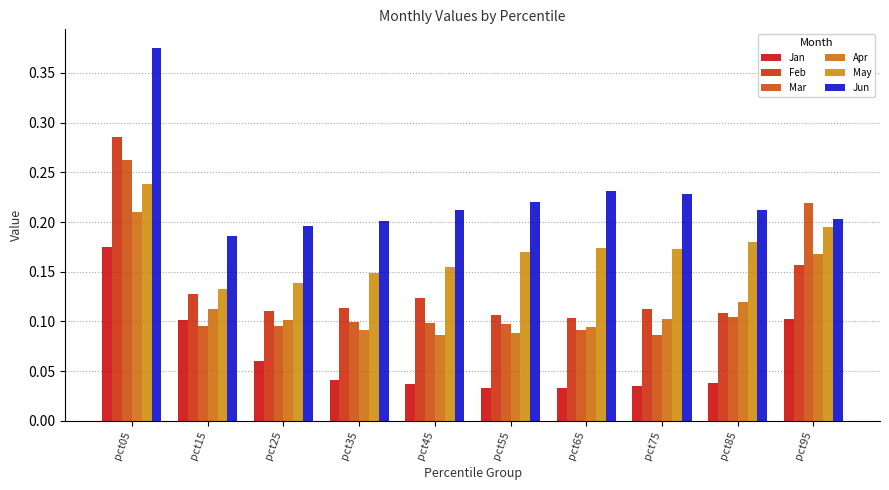

Is the value of Jan at pct35 greater than the value of Feb at pct75?

No